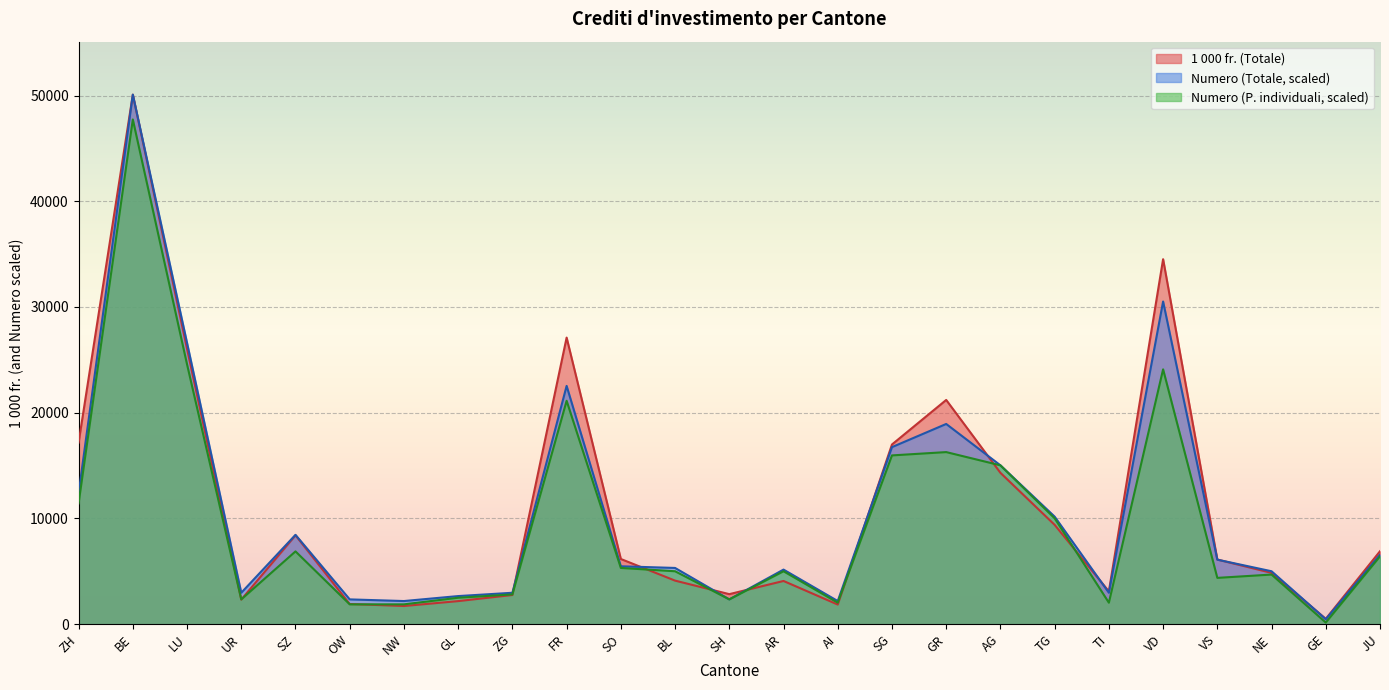

What is the difference between the maximum and minimum values in the 1 000 fr. (Totale) series?

49576.6